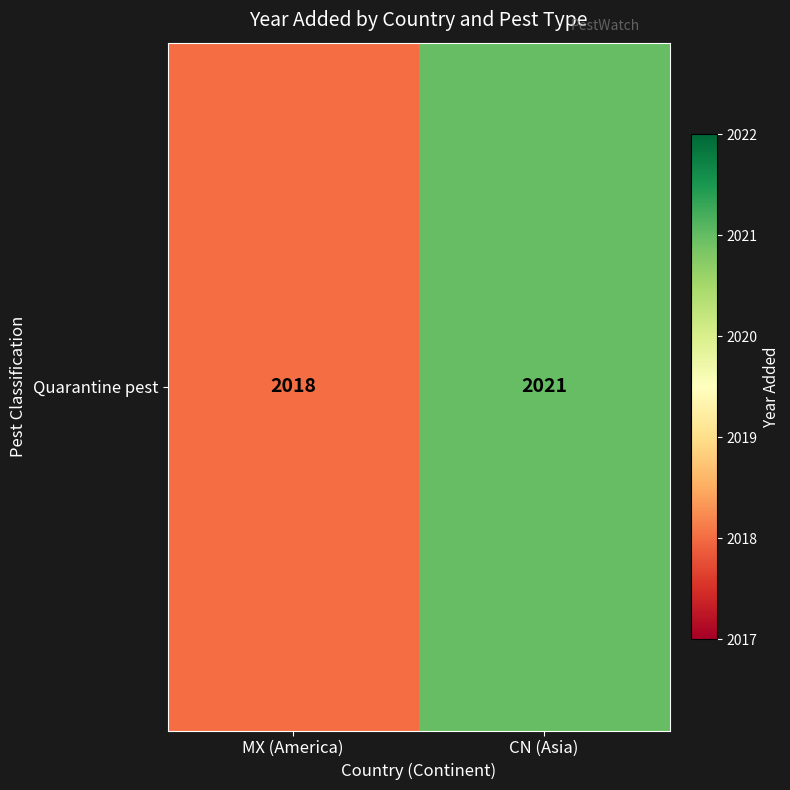

The value at CN (Asia) is 3234. True or false?

False